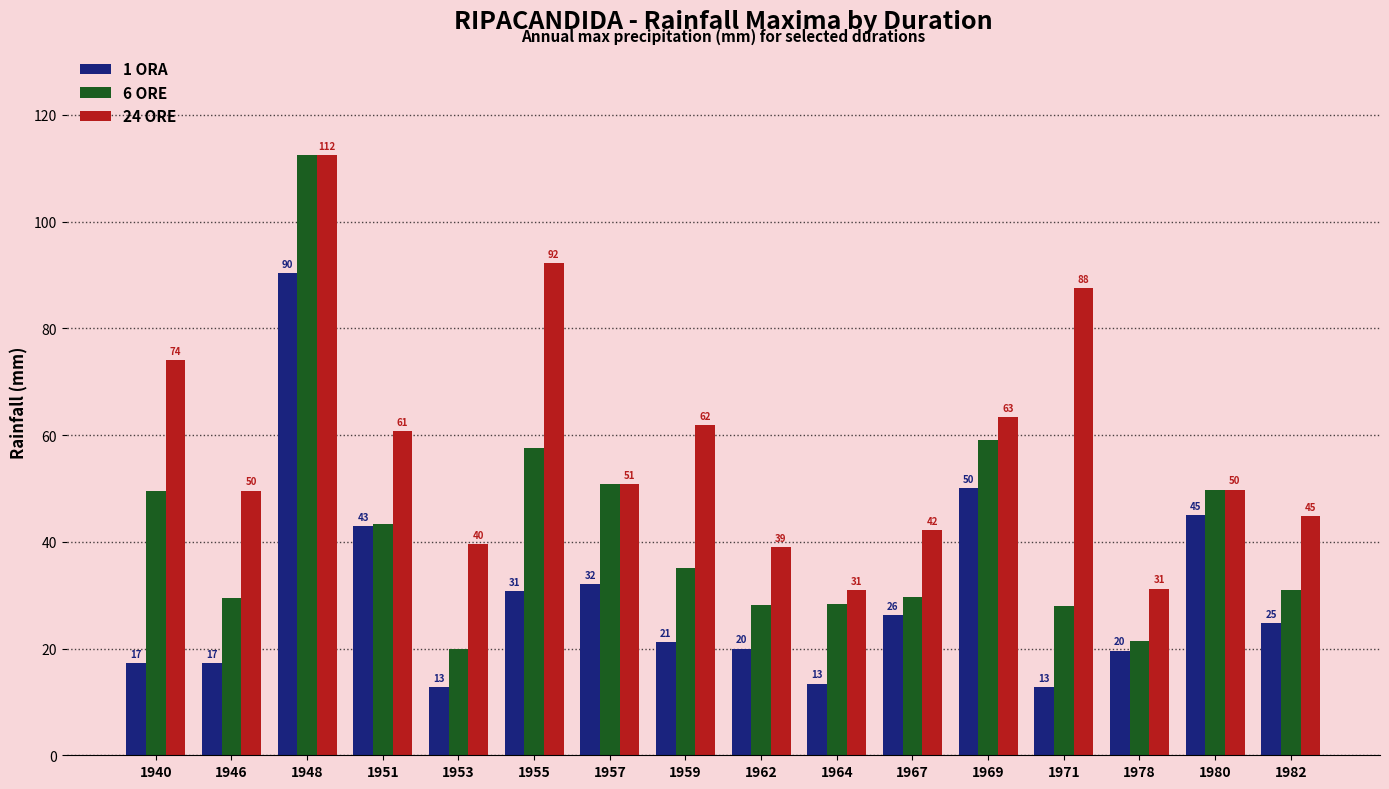

What is the minimum value shown in the chart?

12.8